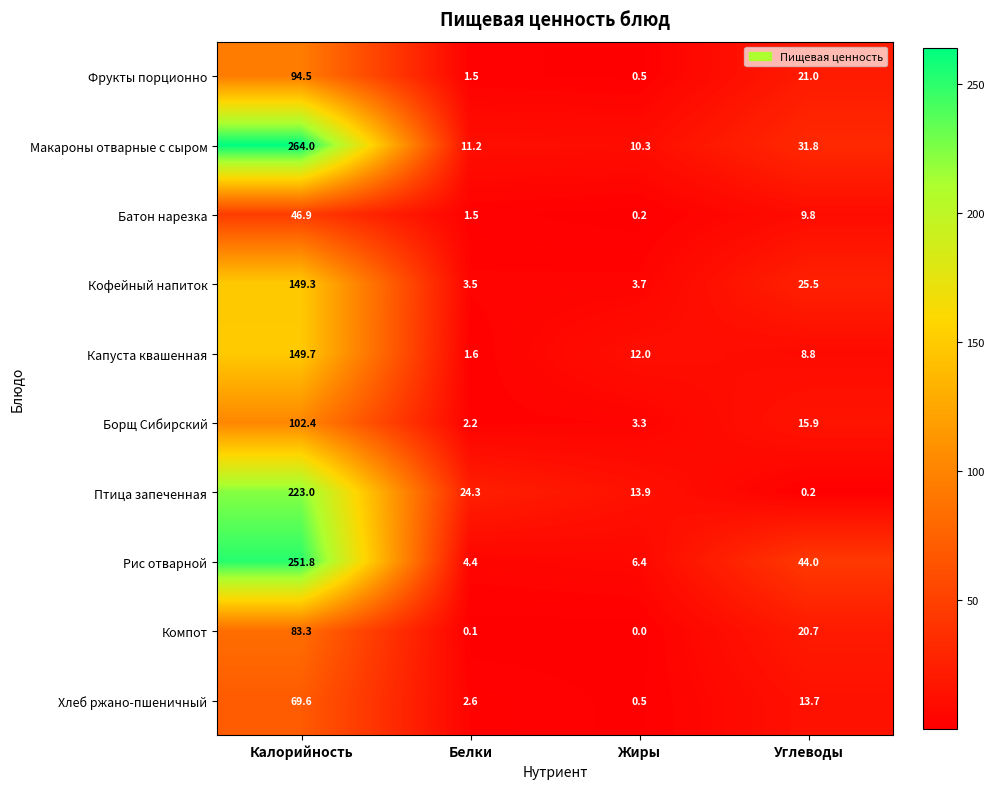

How many values in the Птица запеченная series are below 24?

2